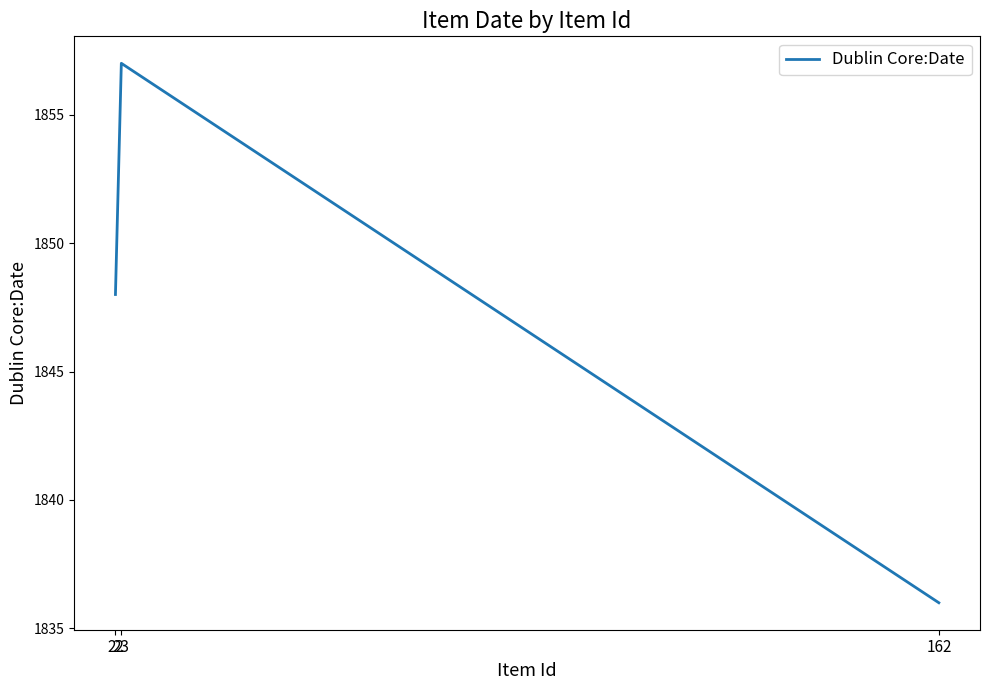

What is the sum of all values?

5541